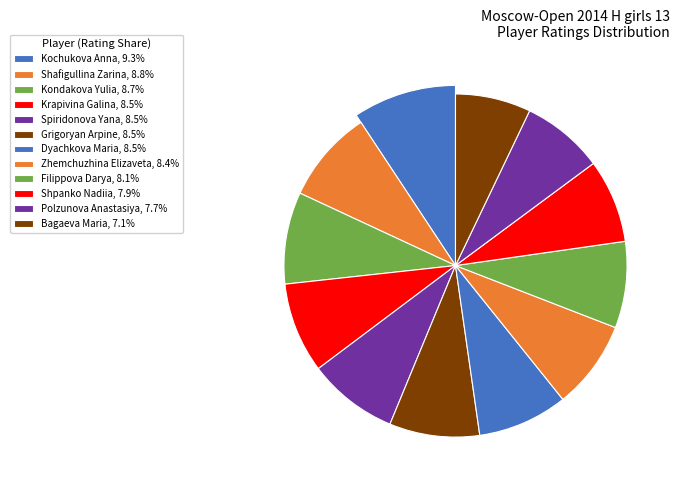

How many segments does this pie chart have?

12